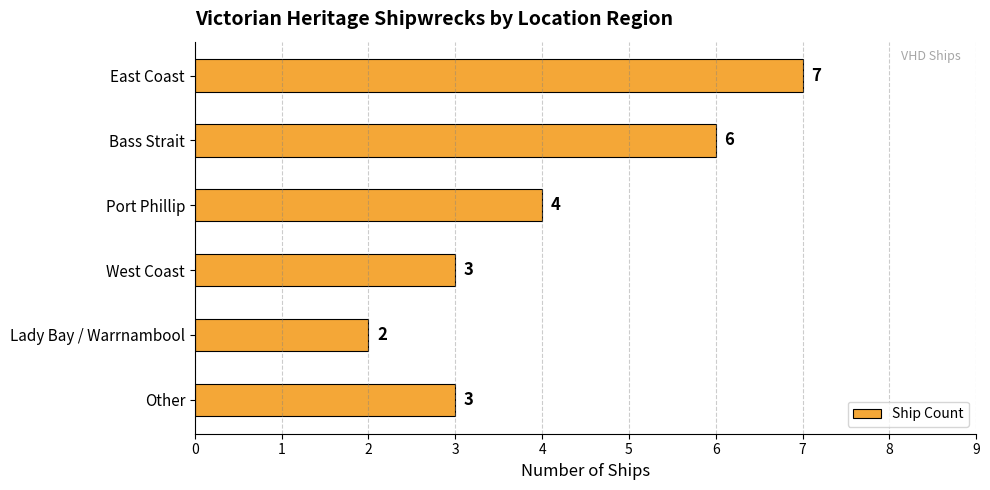

What is the average value?

4